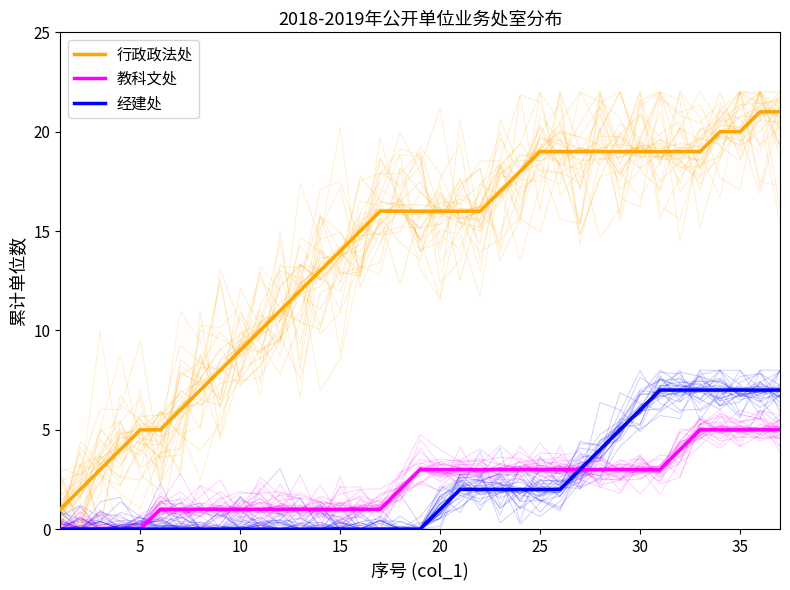

What is the difference between the maximum and second lowest values in the 教科文处 series?

5